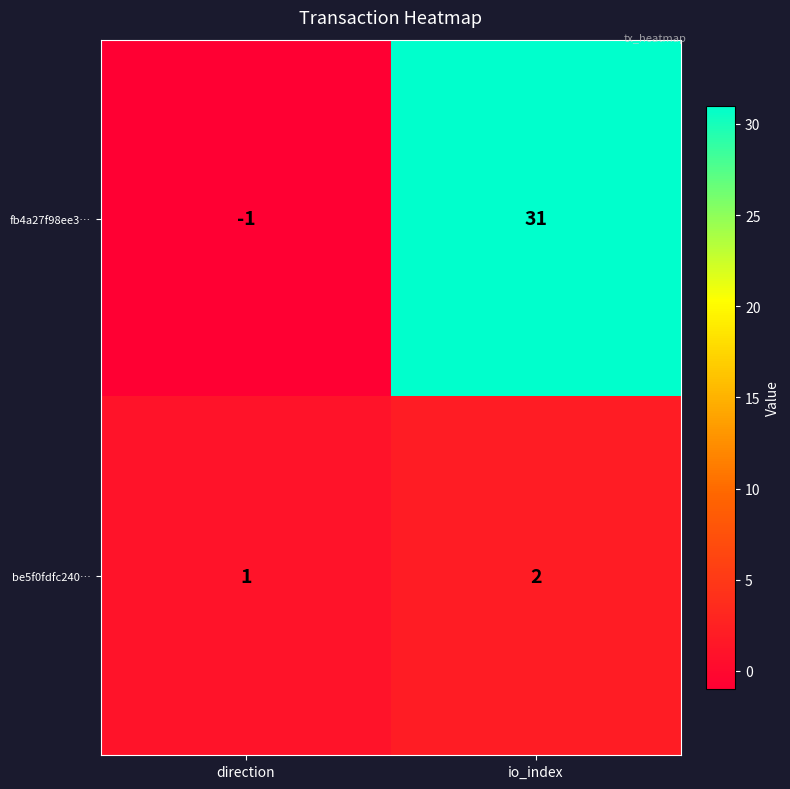

What is the difference between the highest and lowest values at direction?

2